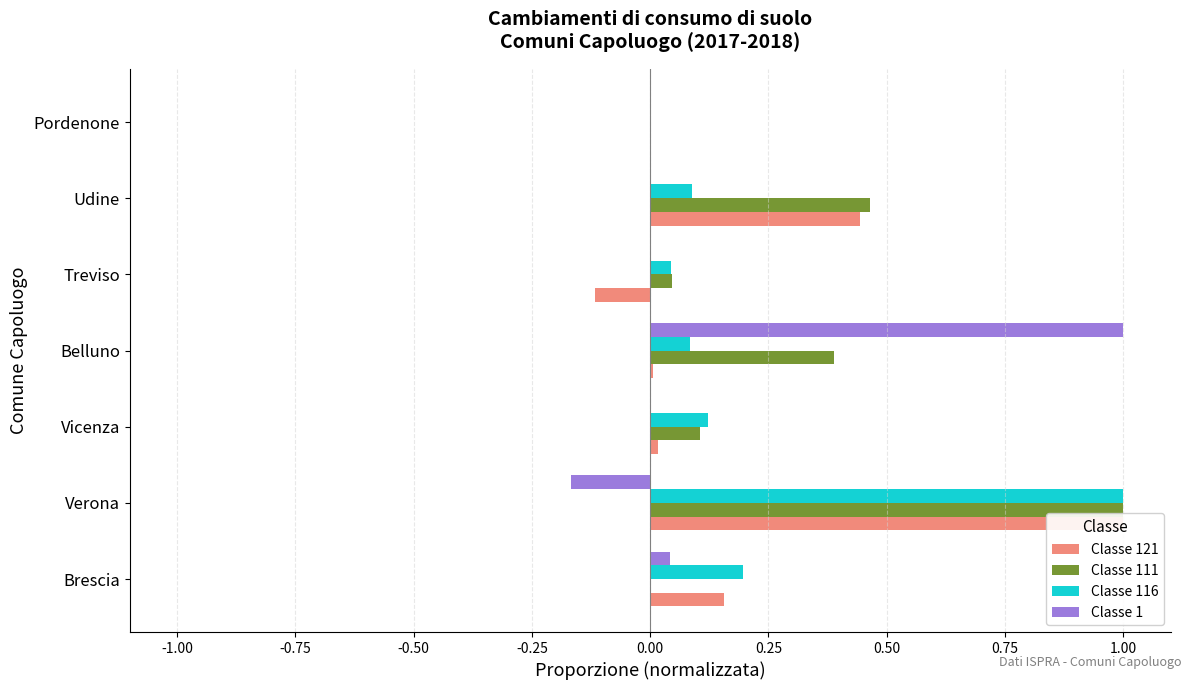

At how many categories does at least one series exceed 0?

6